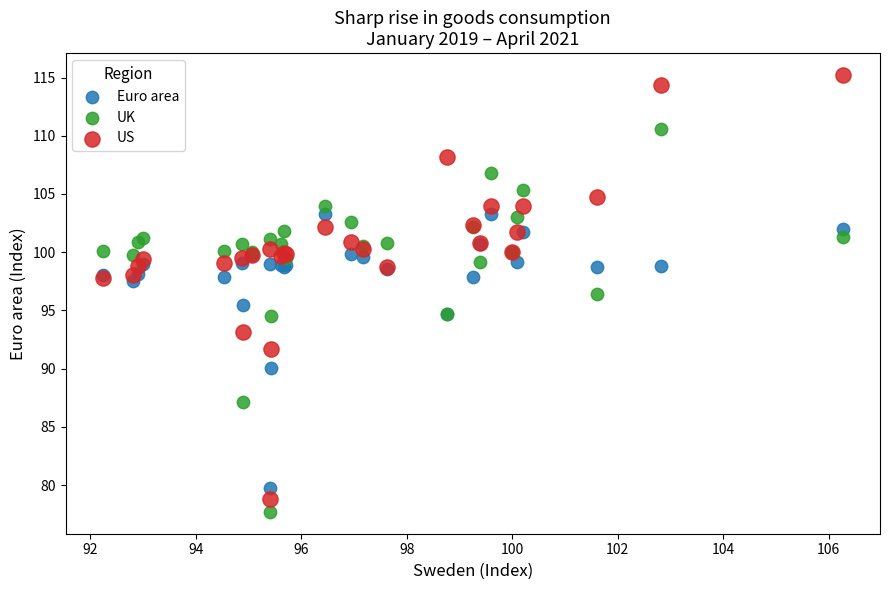

Which series reaches the maximum Y coordinate?

US